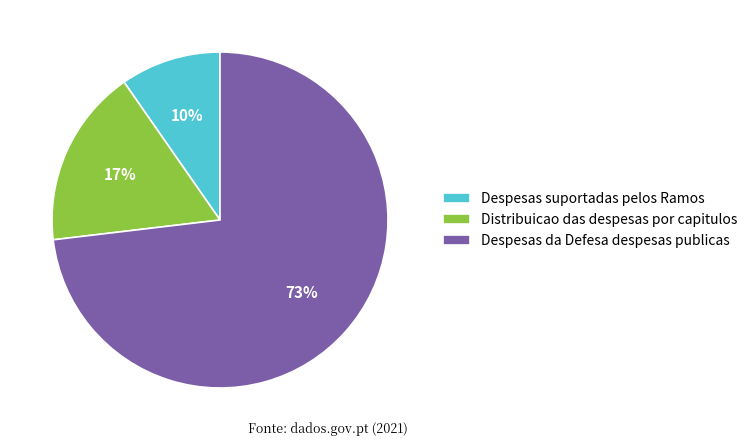

Which slice is the smallest?

Despesas suportadas pelos Ramos